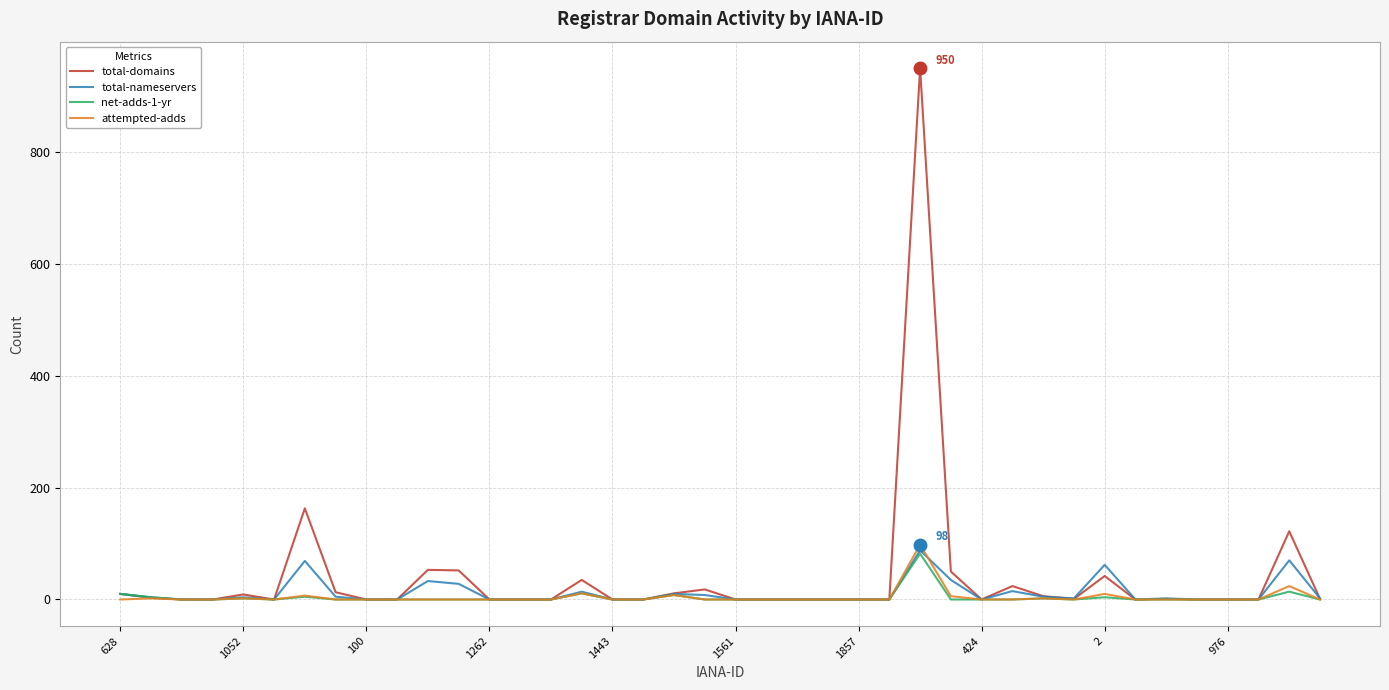

What is the maximum value for total-domains?

950